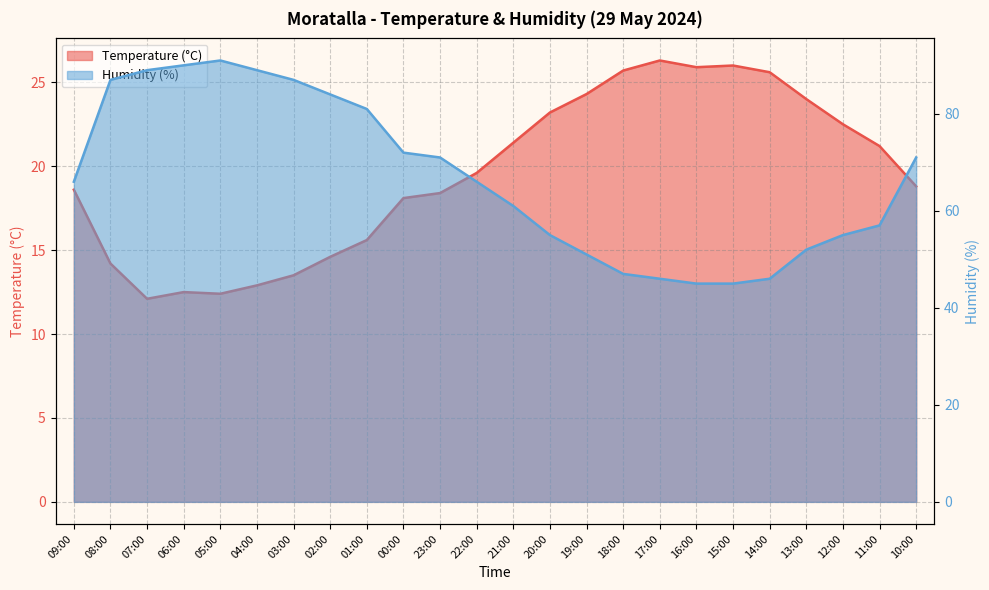

List the labels in order of Temperature (°C) value, smallest first.

07:00, 05:00, 06:00, 04:00, 03:00, 08:00, 02:00, 01:00, 00:00, 23:00, 09:00, 10:00, 22:00, 11:00, 21:00, 12:00, 20:00, 13:00, 19:00, 14:00, 18:00, 16:00, 15:00, 17:00